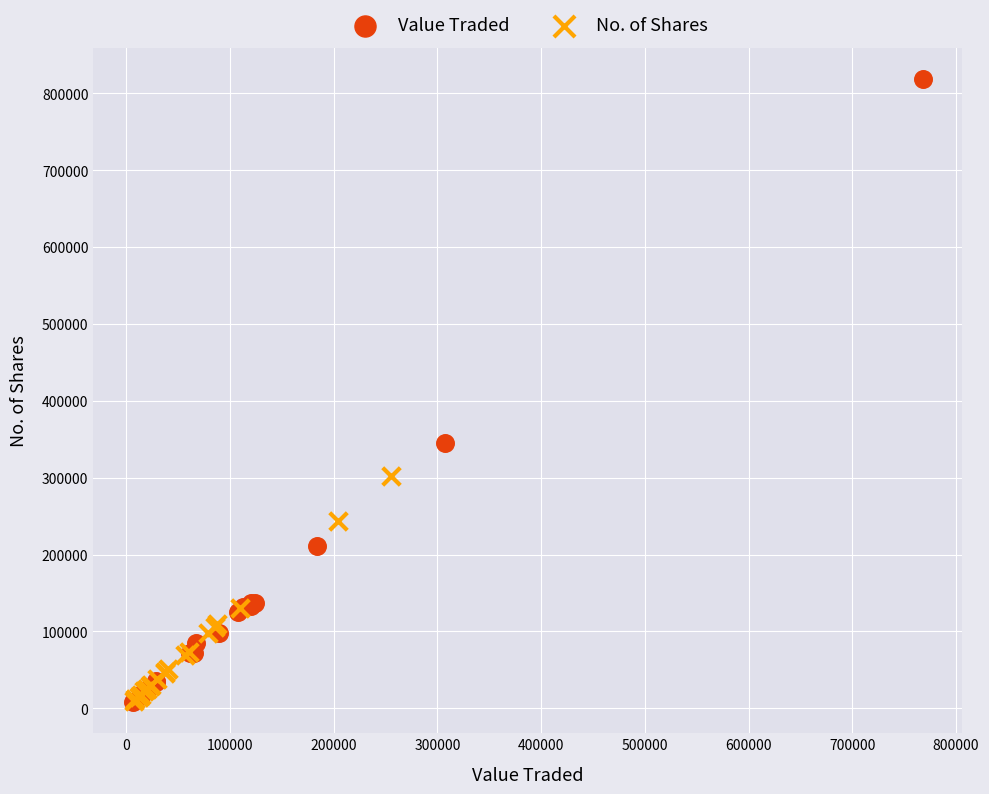

What are all the series names shown in the legend?

Value Traded, No. of Shares